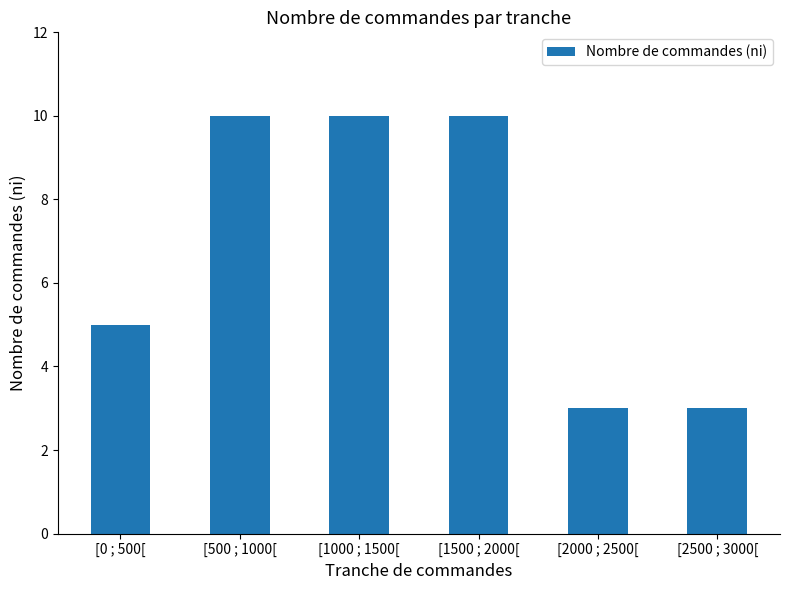

Reading right to left, extract all data points from this chart.

3	3	10	10	10	5